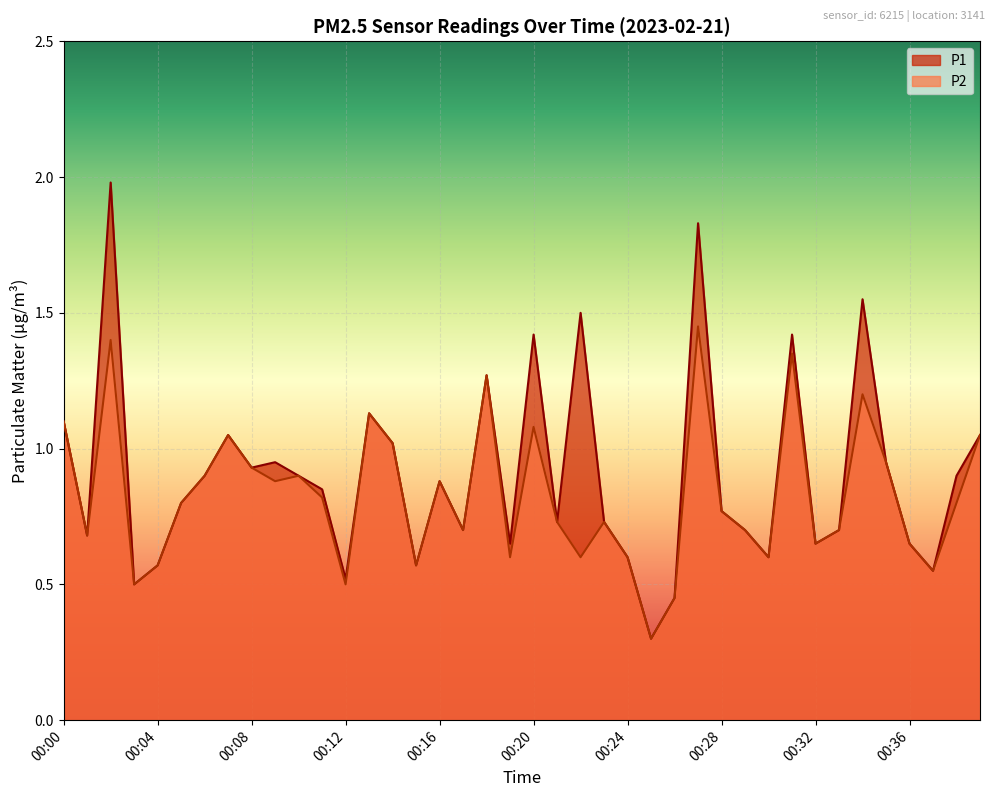

True or false: P1 and P2 intersect in this chart.

False